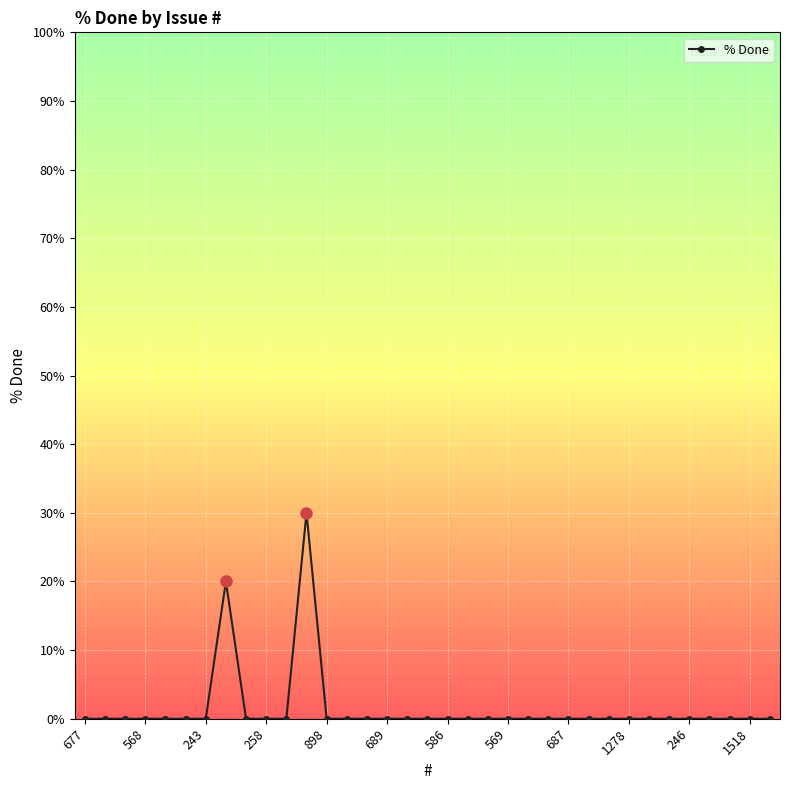

The % Done series shows 0 at 1518. True or false?

True